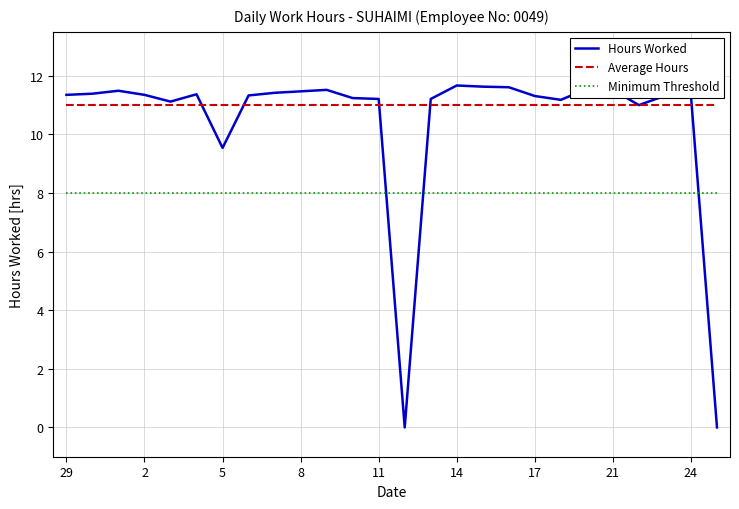

True or false: Average Hours and Minimum Threshold cross at least once.

False